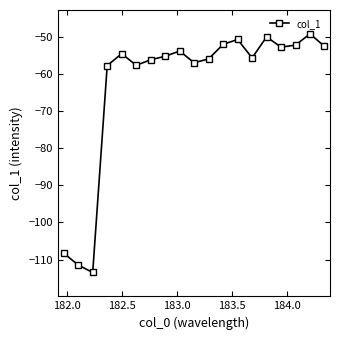

What is the sum of all values?

-1197.9